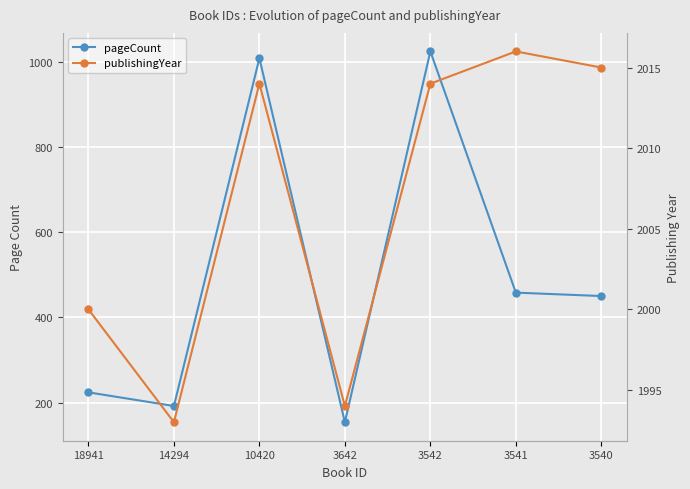

What is the value of the pageCount point at the 5th from the left?

1024